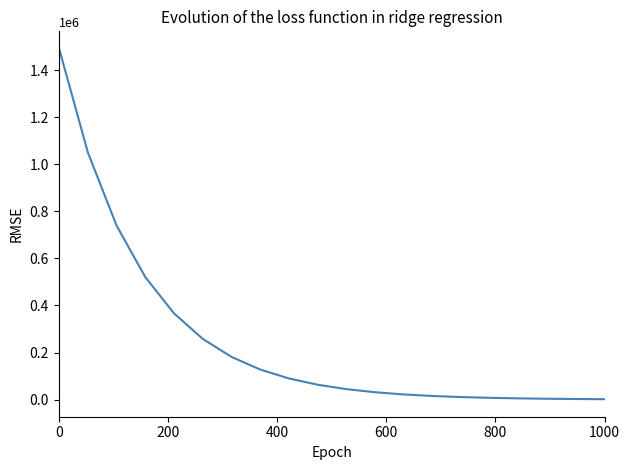

What is the greatest value displayed?

1490033.3